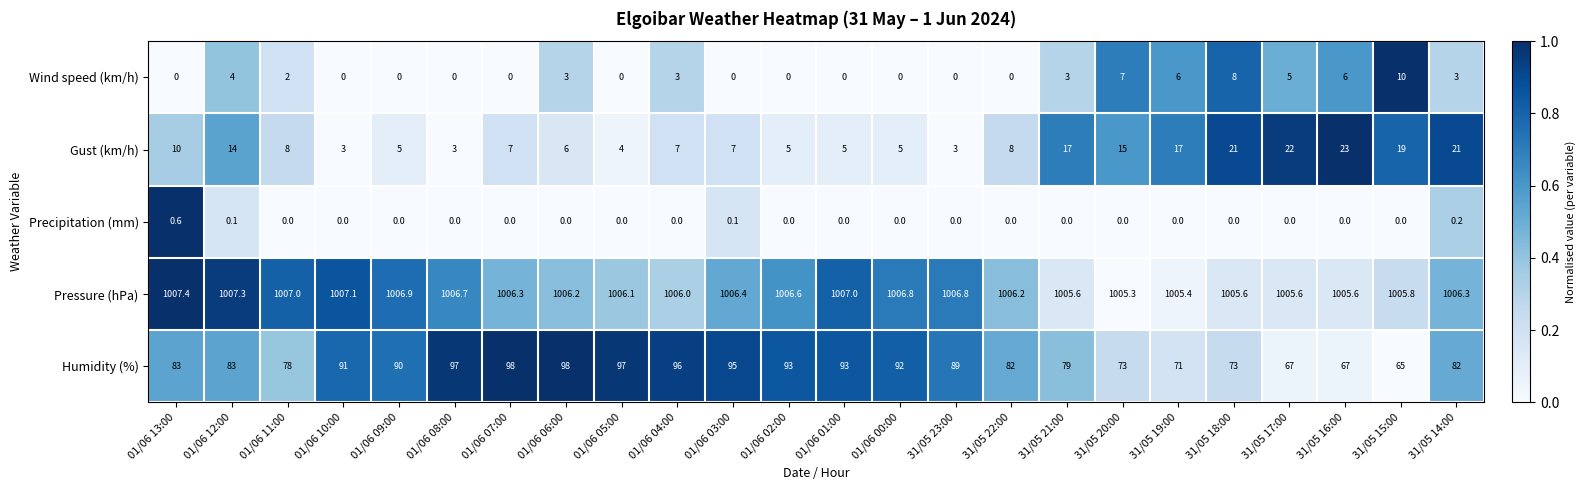

Which category has the highest value in the Gust (km/h) series?

31/05 16:00